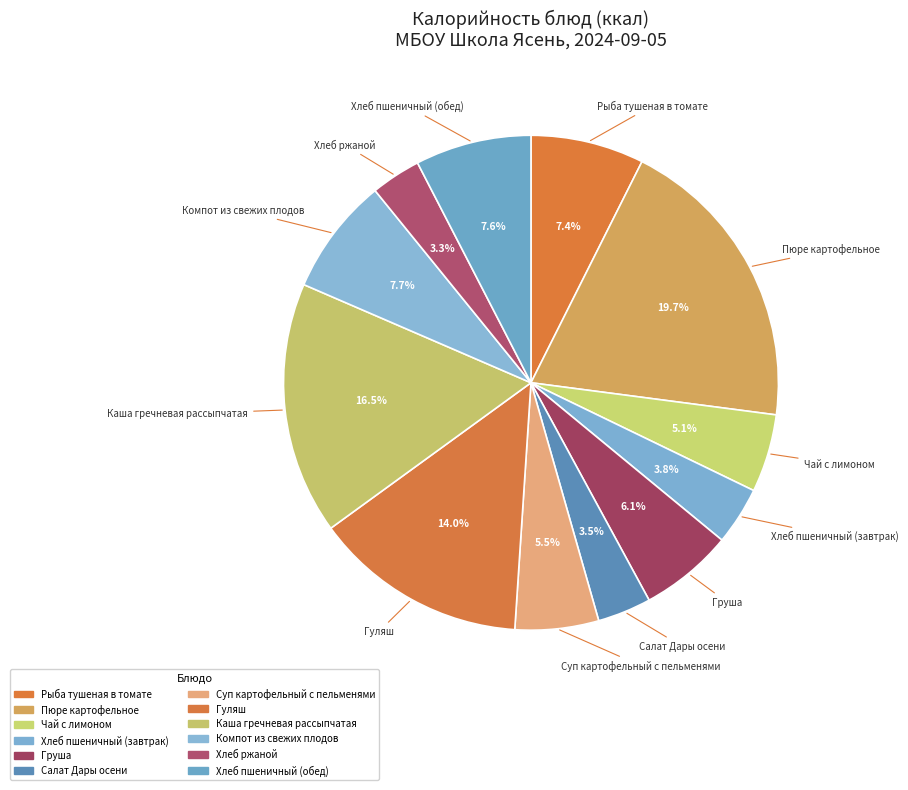

What is the ratio of the value at Компот из свежих плодов to the value at Груша?

1.3